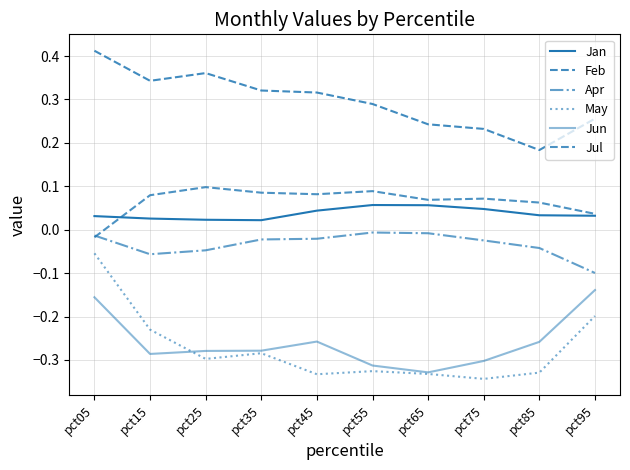

The Apr series shows -0.0 at pct85. True or false?

True